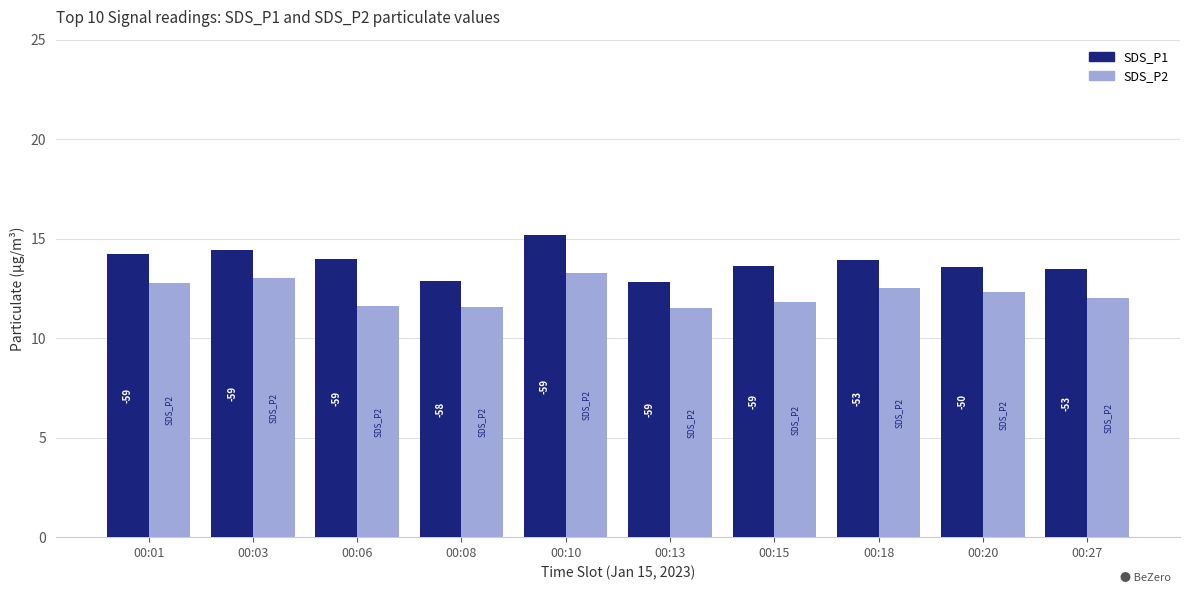

How many bars are there in each group?

2